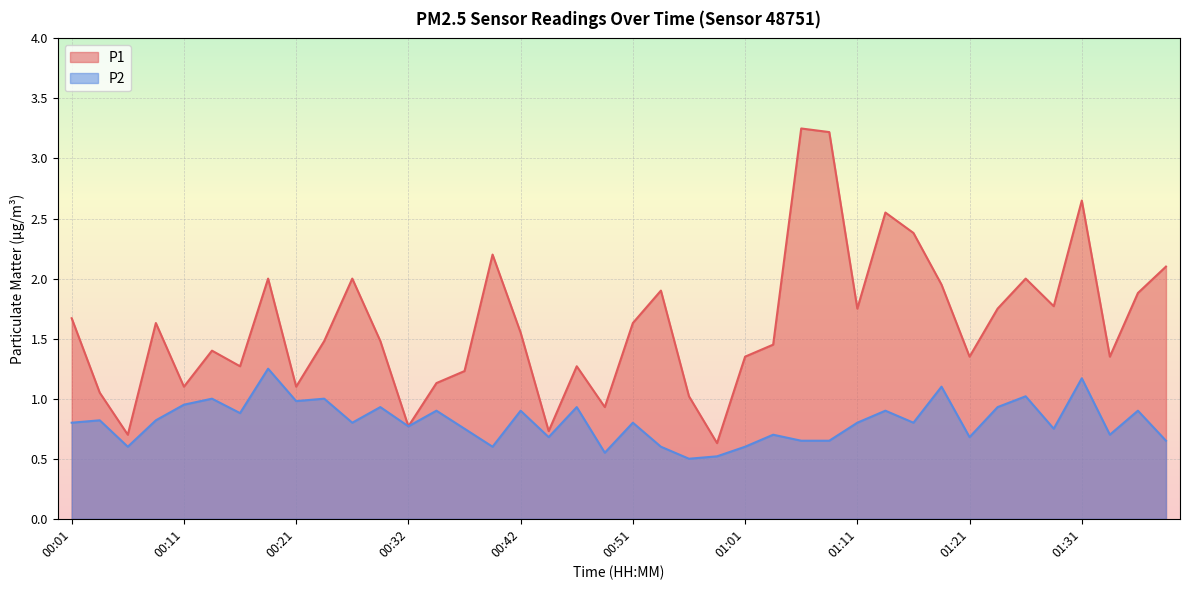

Reading right to left, extract all data points from this chart.

P1: 2.1	1.9	1.4	2.6	1.8	2.0	1.8	1.4	1.9	2.4	2.5	1.8	3.2	3.2	1.4	1.4	0.6	1.0	1.9	1.6	0.9	1.3	0.7	1.6	2.2	1.2	1.1	0.8	1.5	2.0	1.5	1.1	2.0	1.3	1.4	1.1	1.6	0.7	1.1	1.7
P2: 0.7	0.9	0.7	1.2	0.8	1.0	0.9	0.7	1.1	0.8	0.9	0.8	0.7	0.7	0.7	0.6	0.5	0.5	0.6	0.8	0.6	0.9	0.7	0.9	0.6	0.8	0.9	0.8	0.9	0.8	1.0	1.0	1.2	0.9	1.0	0.9	0.8	0.6	0.8	0.8